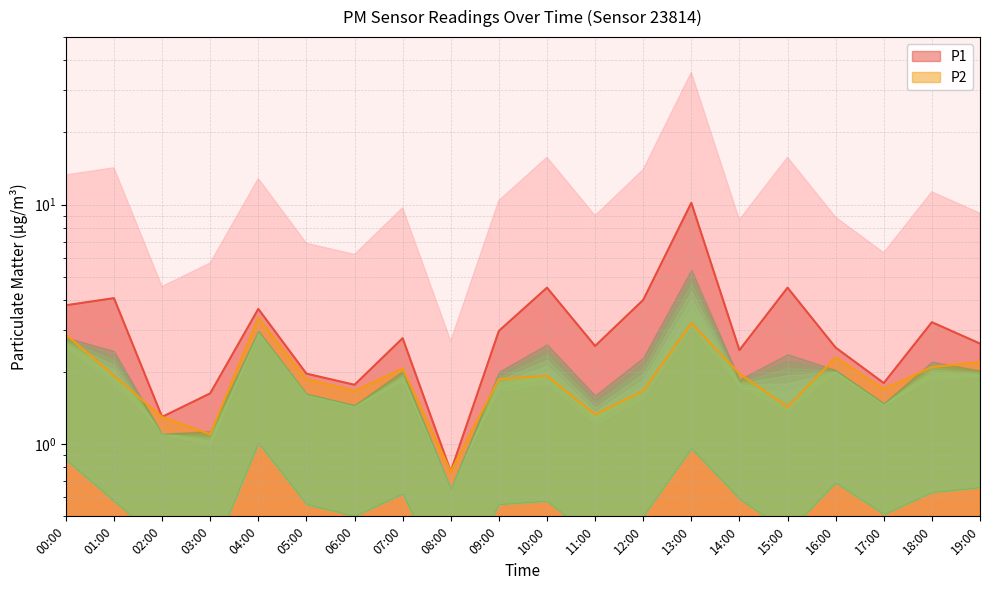

What position from the left is 11:00?

12